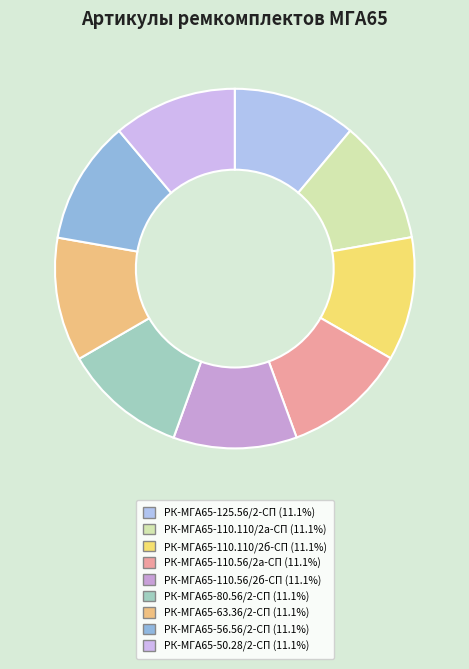

Is the sum of РК-МГА65-110.56/2а-СП and РК-МГА65-80.56/2-СП greater than half?

No